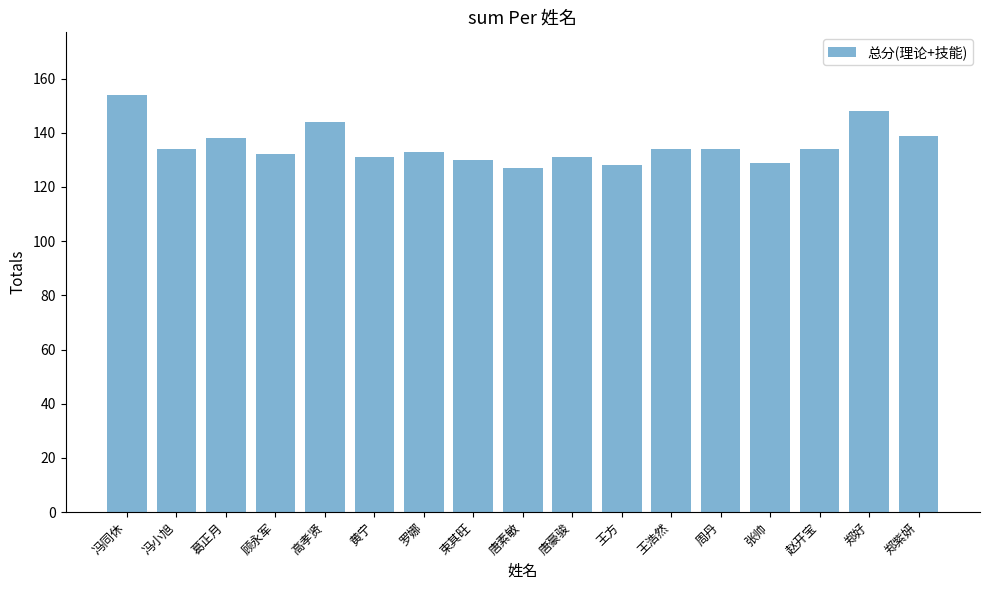

Where does the data first go above 134?

冯同休